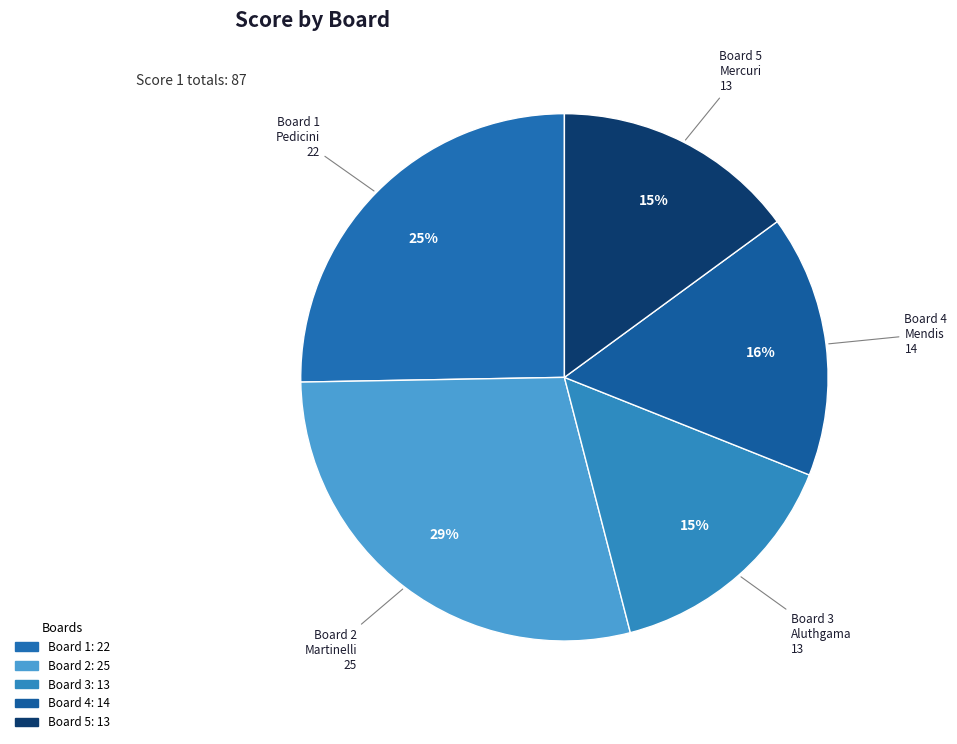

How many segments does this pie chart have?

5